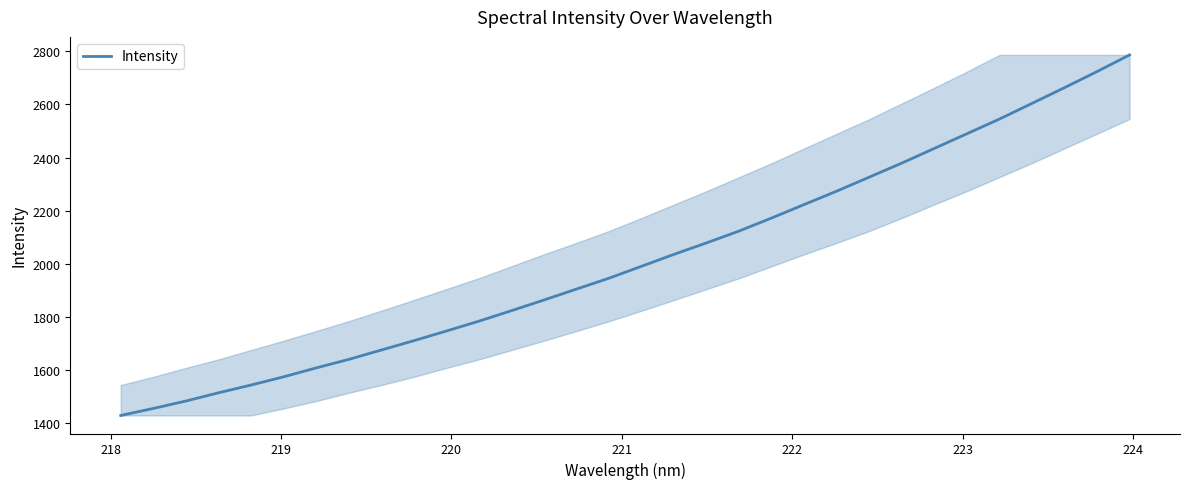

What is the smallest value displayed?

1429.4